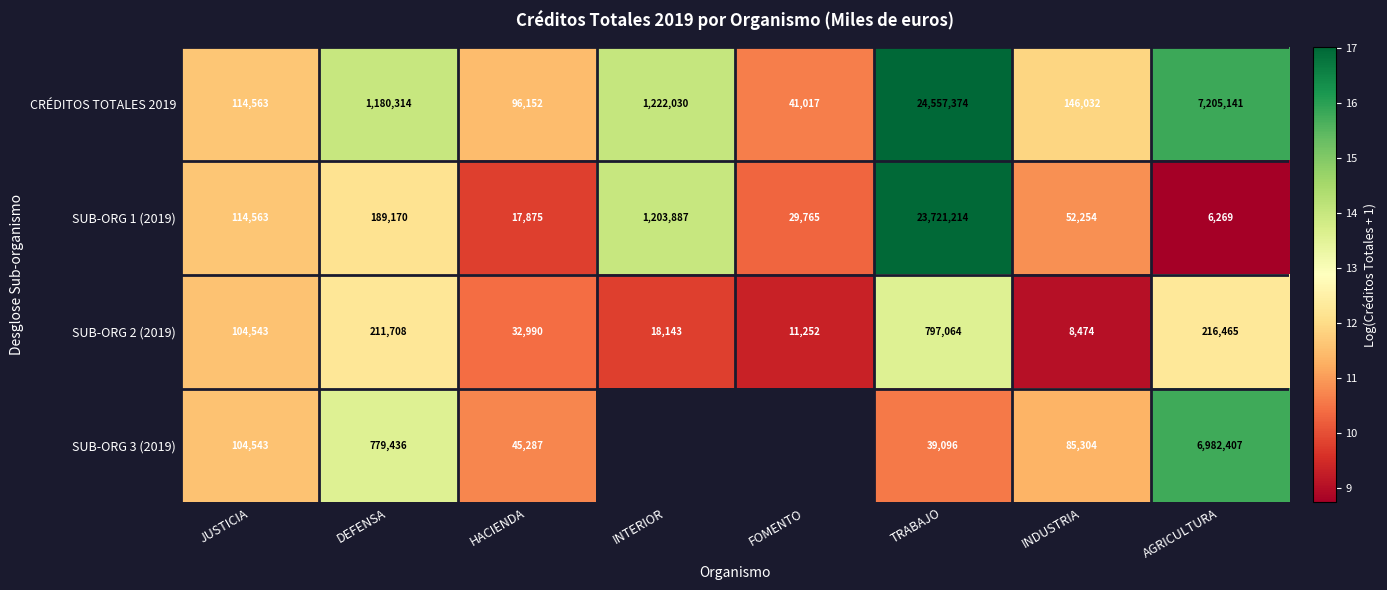

List the series in order of their overall mean, lowest first.

SUB-ORG 2 (2019), SUB-ORG 3 (2019), SUB-ORG 1 (2019), CRÉDITOS TOTALES 2019